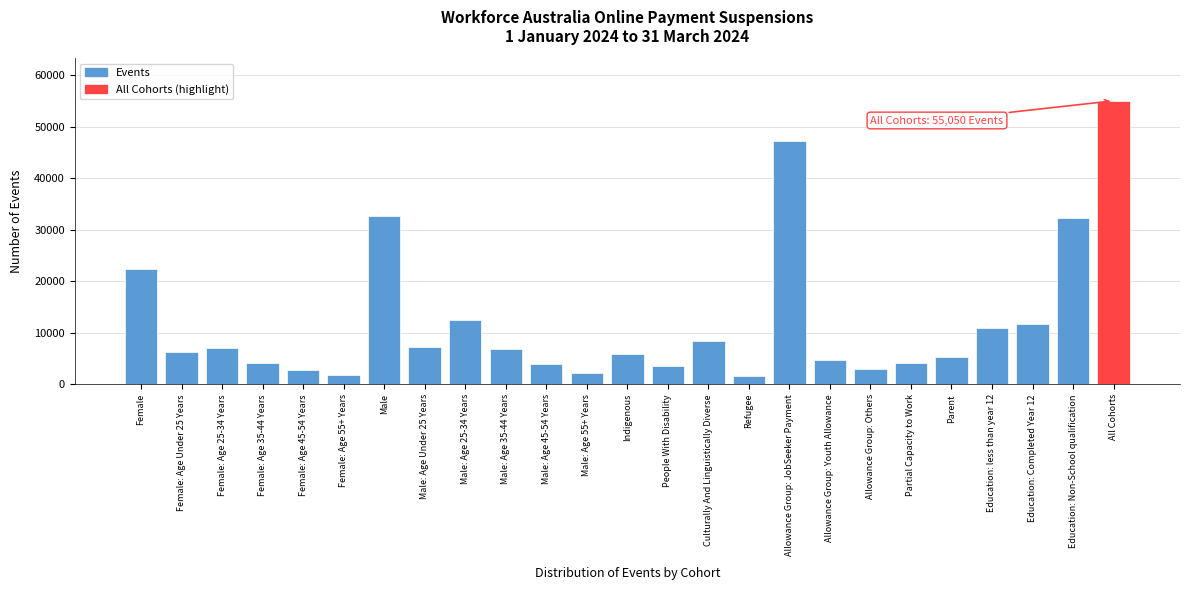

What is the value of the 16th bar from the left?

1535